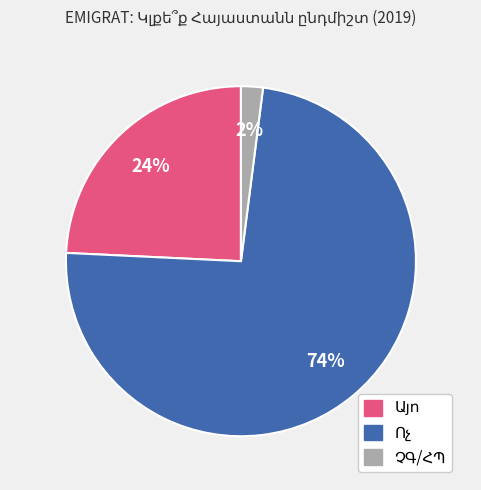

To the nearest percent, what is the difference between the largest and smallest slice percentages?

72%